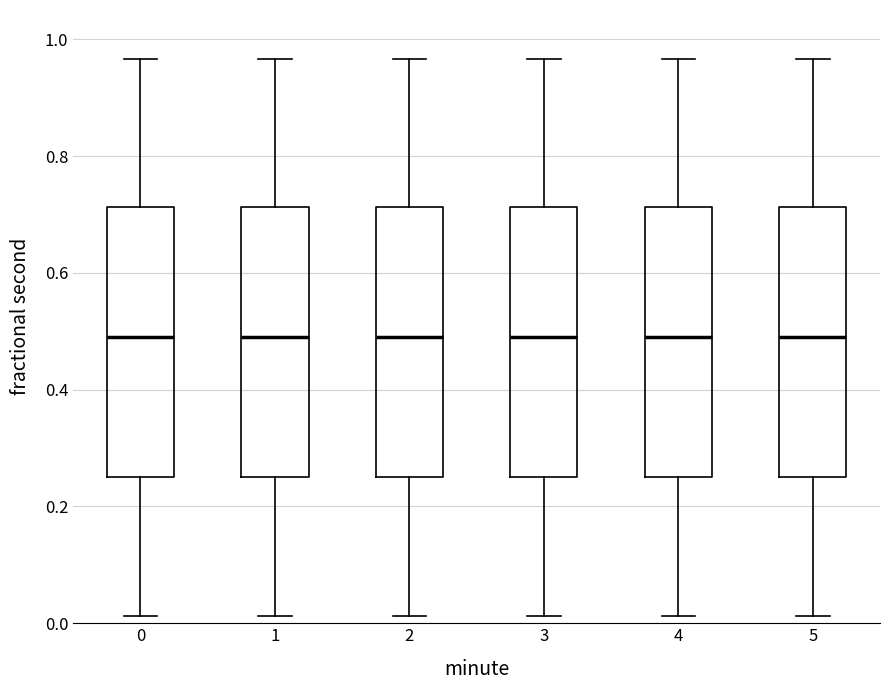

Where does the lower whisker of the box at x = 3 end on the y-axis? The values are not printed on the chart, so give them approximately, as read against the axis.

0.02